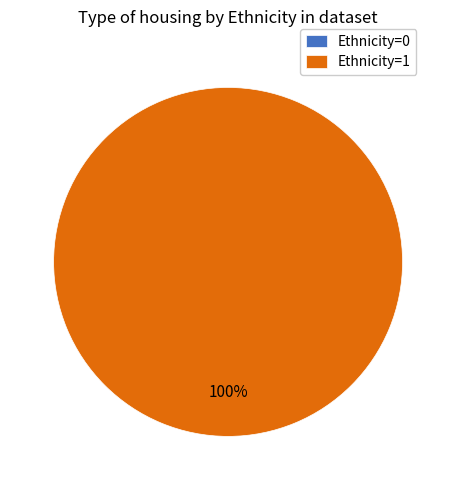

Does any single category account for the majority?

Yes